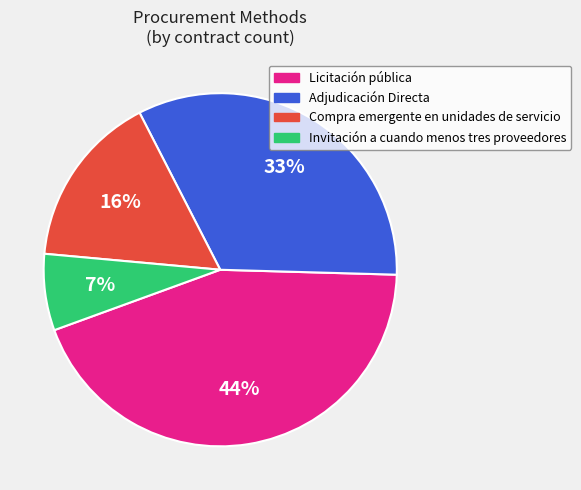

To the nearest percent, what is the average slice percentage?

25%